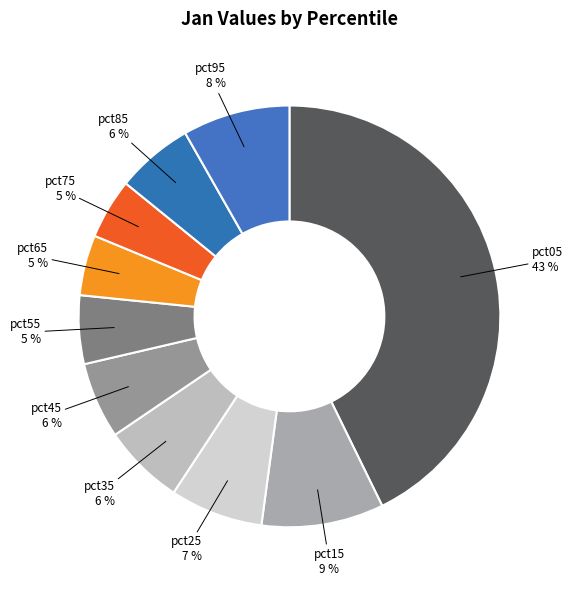

Which has a higher value, pct25 or pct35?

pct25